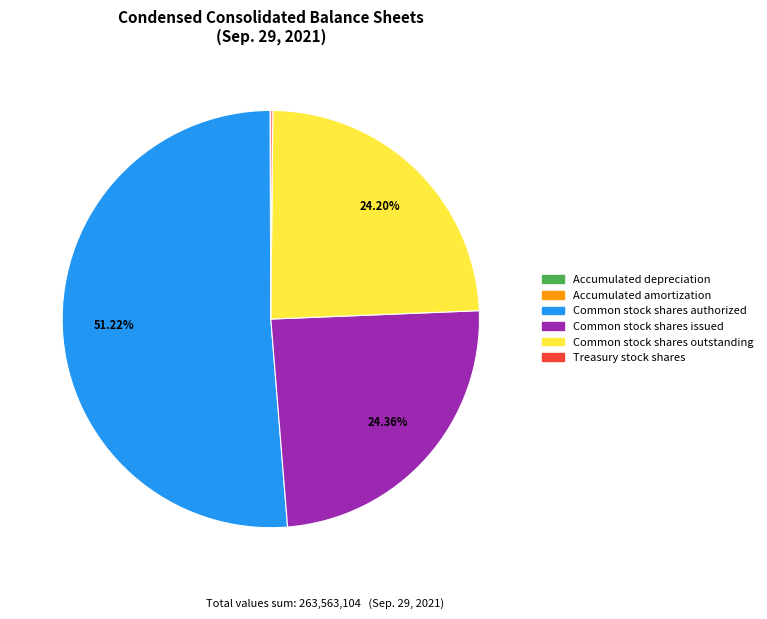

What is the ratio of the value at Common stock shares issued to the value at Common stock shares authorized?

0.5